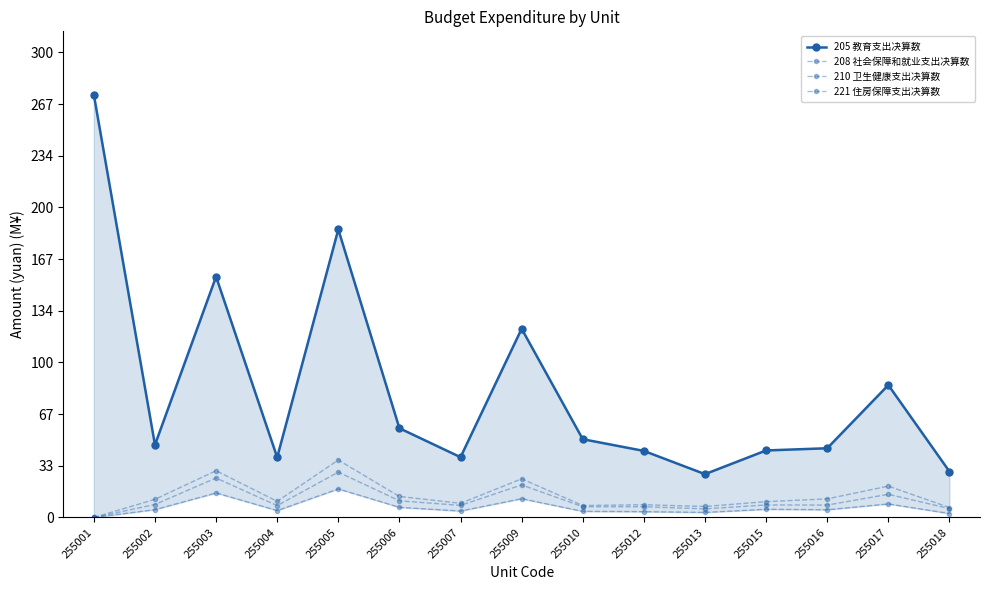

Reading right to left, transcribe all the data shown in this chart.

205 教育支出决算数: 29.7	85.6	44.7	43.3	28.0	43.0	50.6	121.9	39.0	57.7	186.1	38.9	155.6	46.9	273.1
208 社会保障和就业支出决算数: 6.4	20.3	12.0	10.2	7.1	8.2	7.7	25.0	9.1	13.6	37.1	10.4	30.2	11.7	0.0
210 卫生健康支出决算数: 2.6	8.8	5.0	5.3	3.3	3.8	4.0	12.1	4.2	6.5	18.5	4.5	15.9	5.1	0.0
221 住房保障支出决算数: 5.8	15.0	8.0	8.1	5.6	6.9	7.0	21.0	7.8	10.8	29.3	7.7	25.5	8.4	0.0